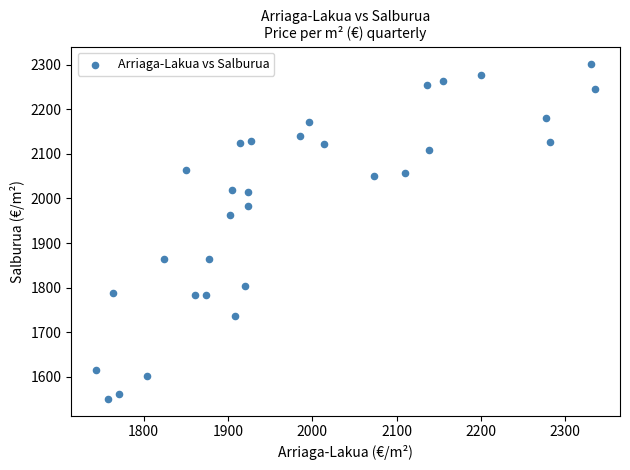

What Y value in the scatter plot is closest to 1926?

1962.1